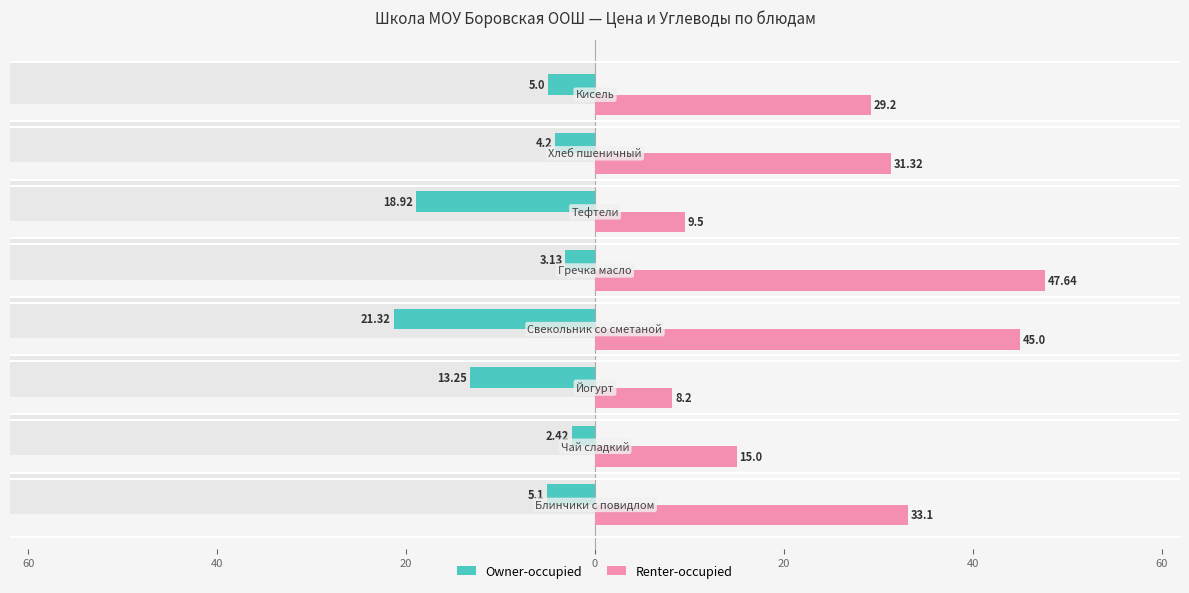

Reading left to right, extract all data points from this chart.

Owner-occupied: 80=-5.1	60=-2.4	40=-13.2	20=-21.3	0=-3.1	20=-18.9	40=-4.2	60=-5.0
Renter-occupied: 80=33.1	60=15.0	40=8.2	20=45.0	0=47.6	20=9.5	40=31.3	60=29.2